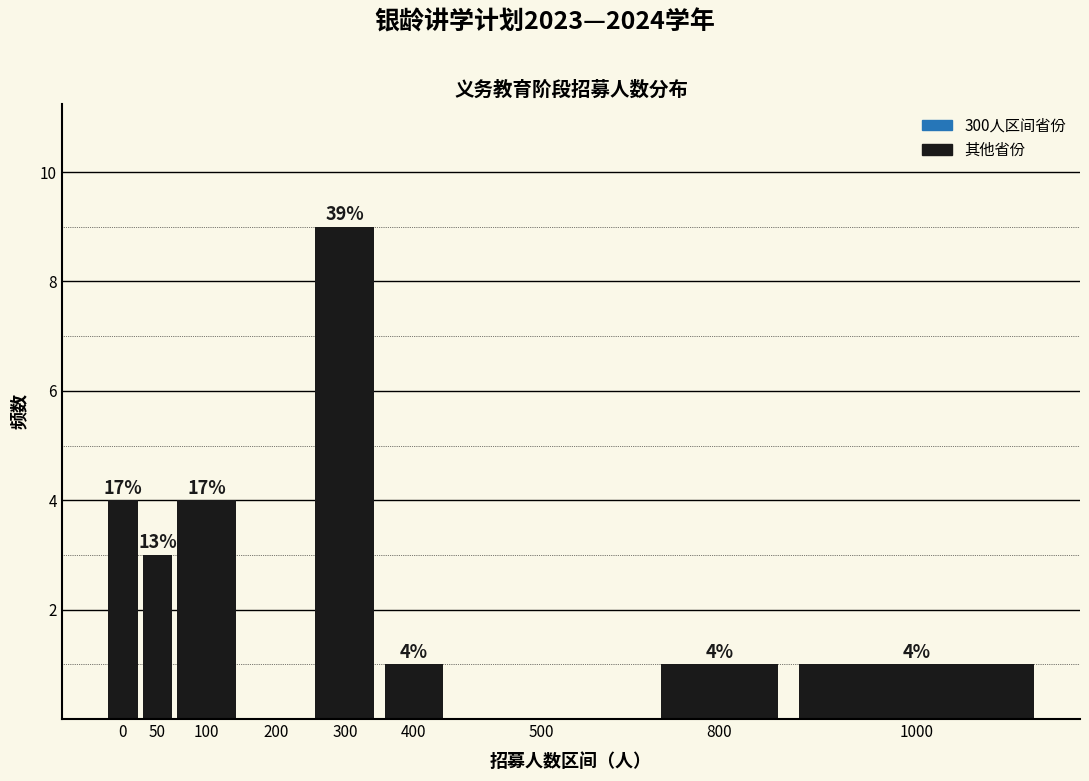

Are the bars horizontal?

No